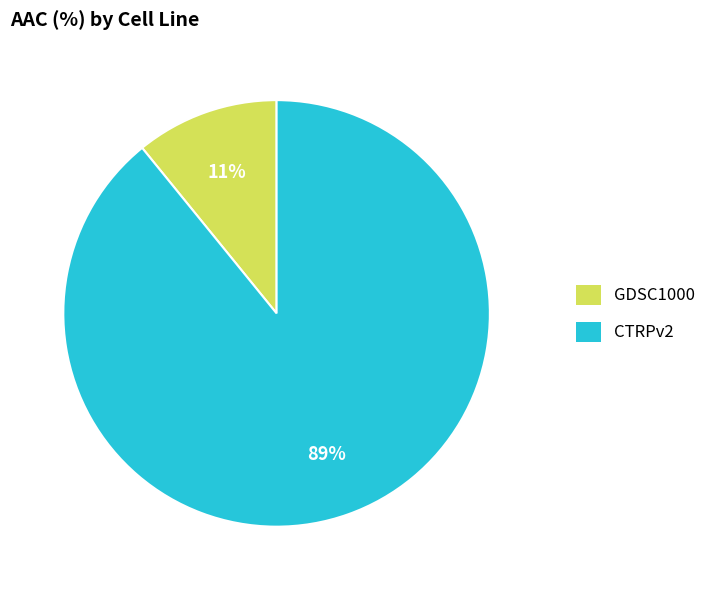

Is it true that CTRPv2 is 75% of the pie?

False